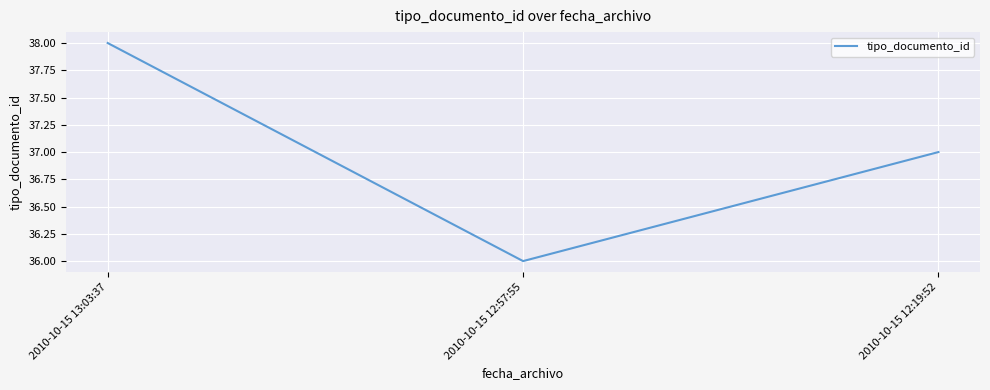

True or false: the data shows 37 at 2010-10-15 12:19:52.

True